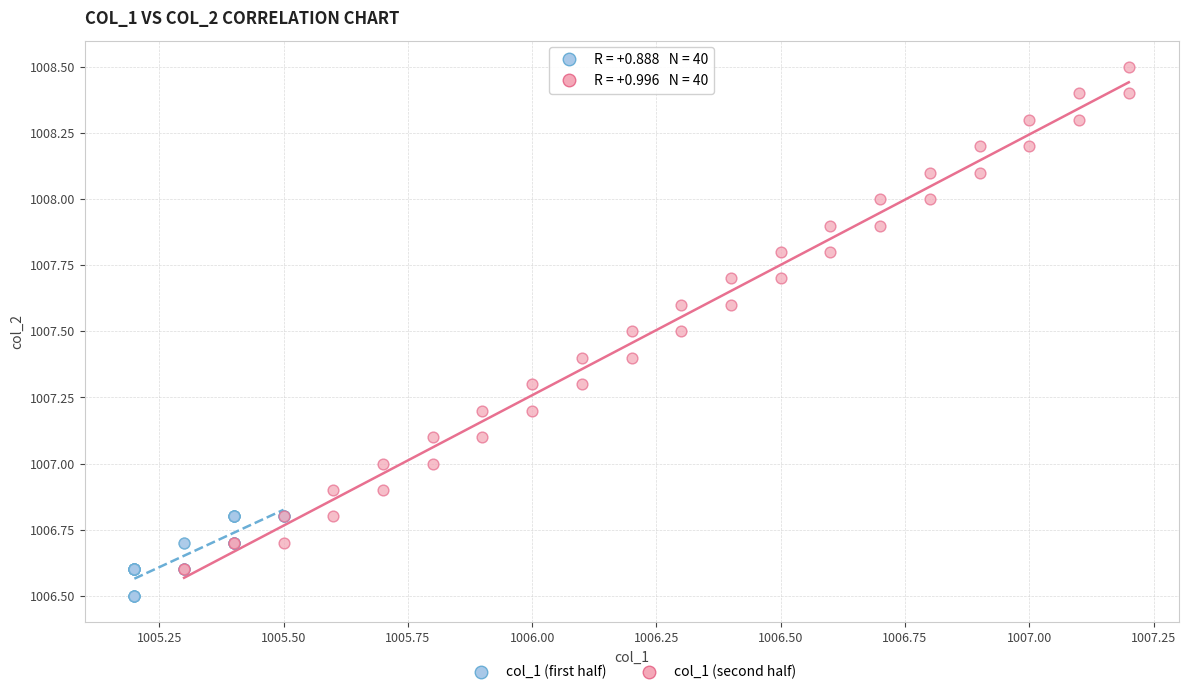

Which series contains the lowest Y value?

col_1 (first half)